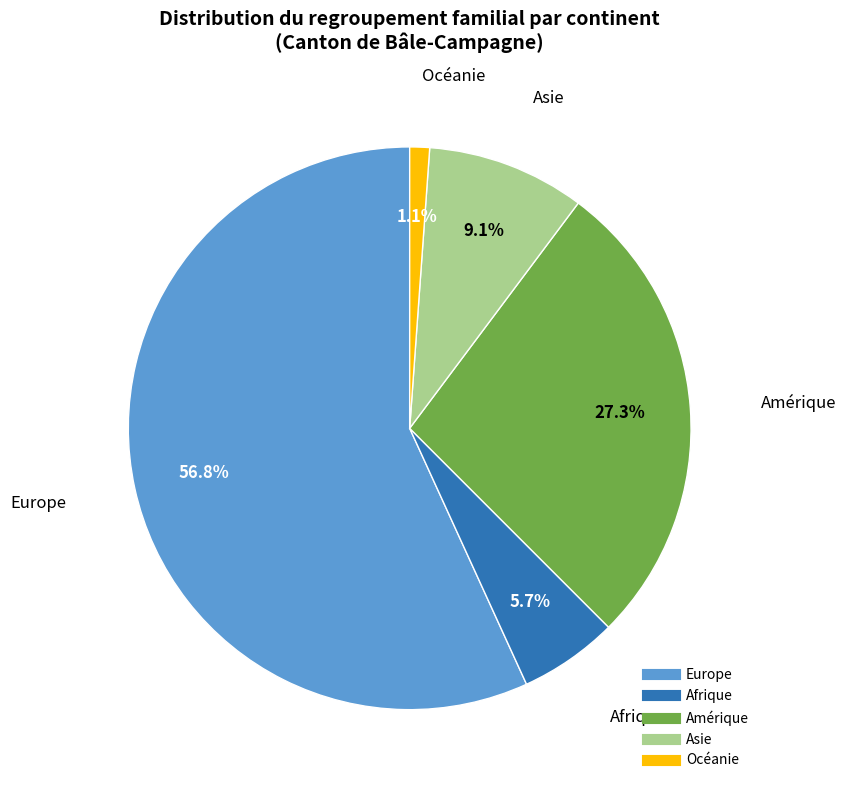

Count the number of slices in the pie.

5